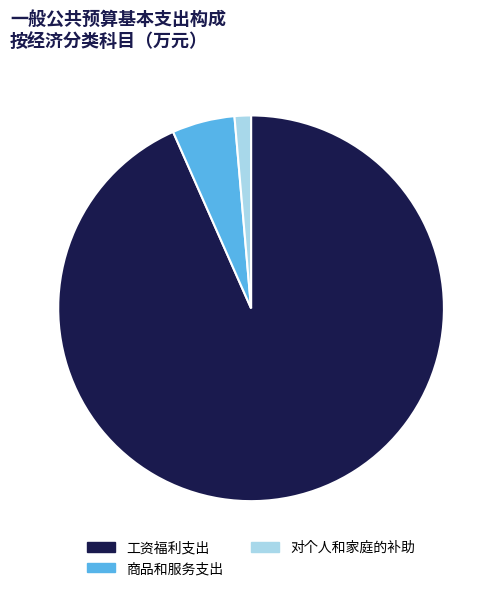

True or false: 商品和服务支出 accounts for 5% of the total.

True